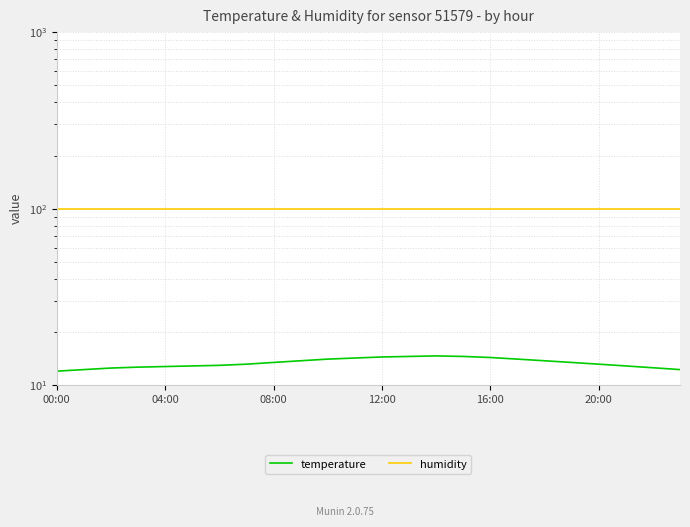

What is the minimum value shown in the chart?

12.1